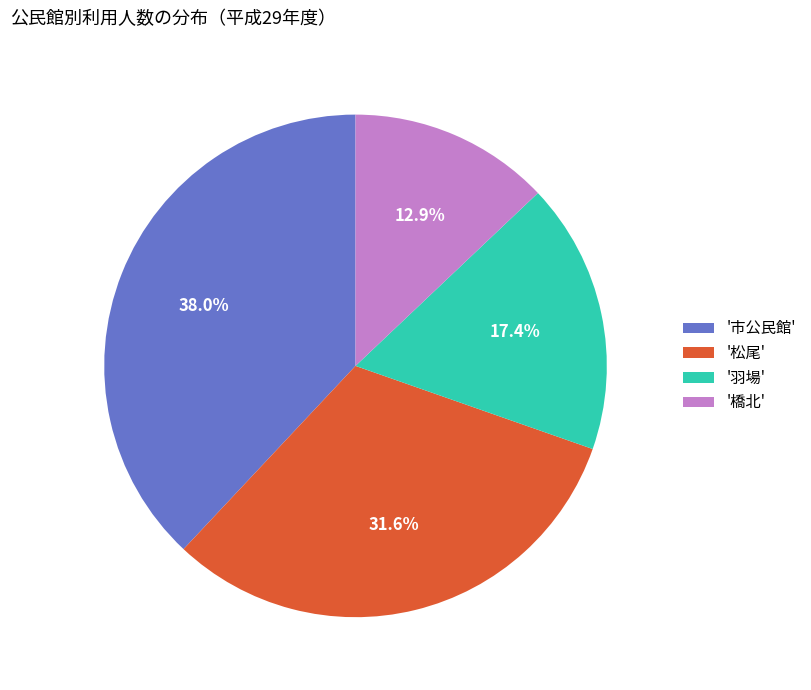

Is there any slice that represents more than half of the pie?

No